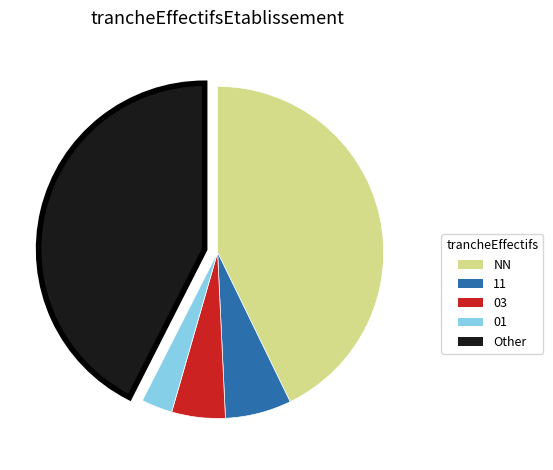

What is the ratio of the value at Other to the value at 11?

6.6